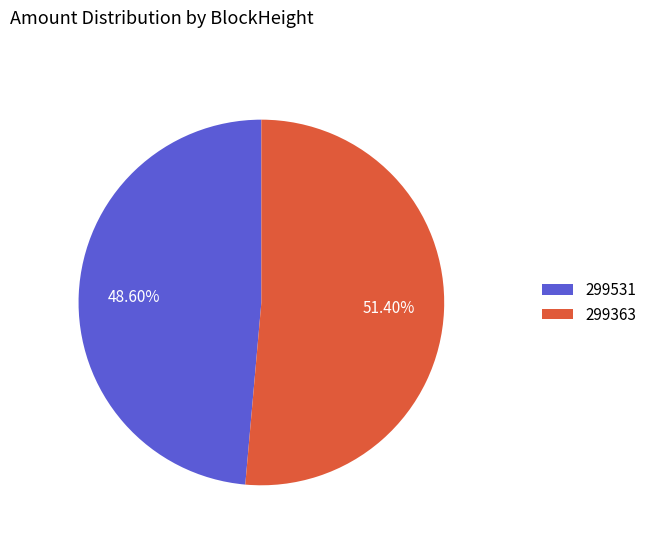

Which slice is the largest?

299363